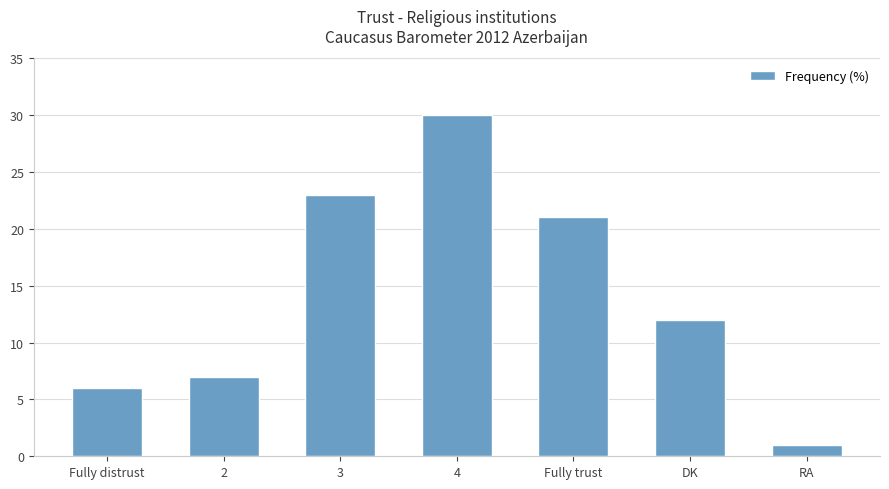

At which category does the chart reach its peak across all series?

4